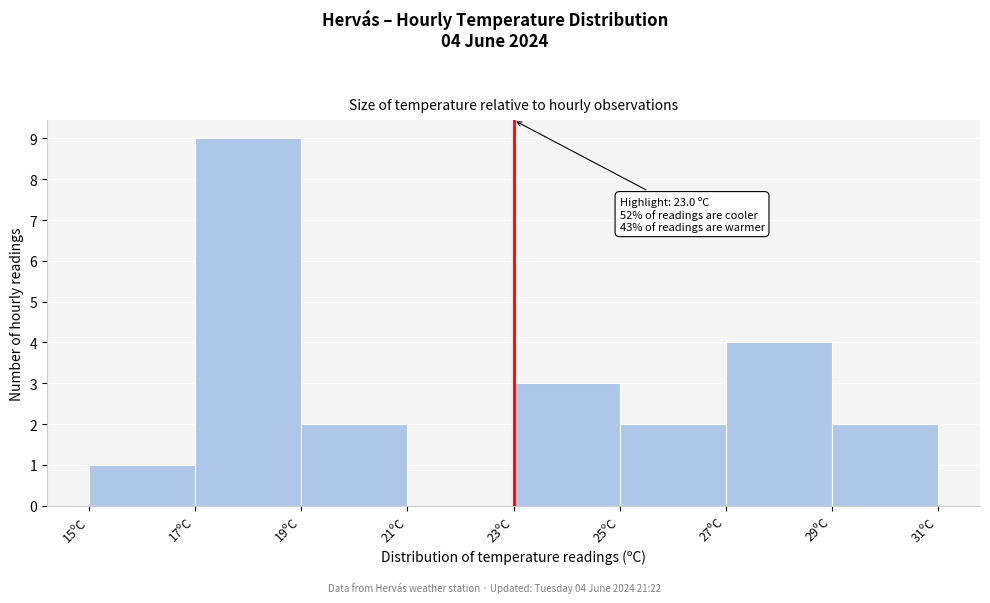

Over which range of the x-axis is the bar tallest?

17 to 19